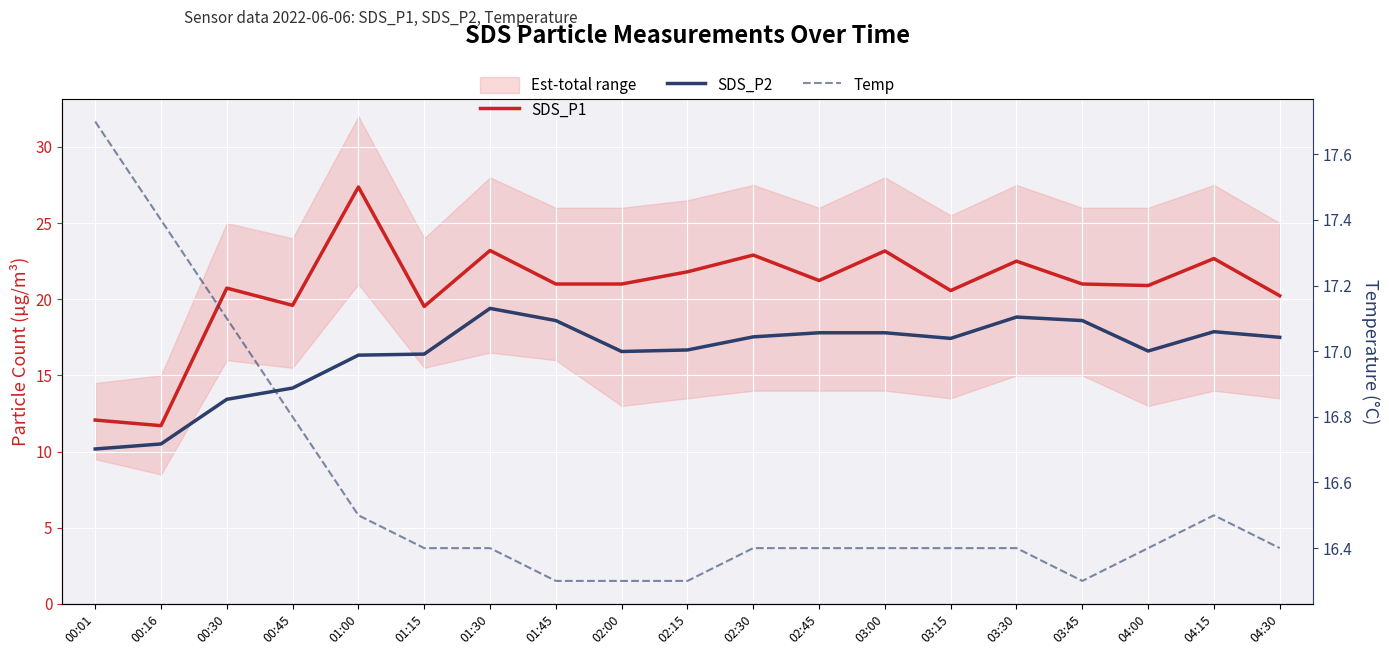

Is this an area chart (filled region under the line)?

No